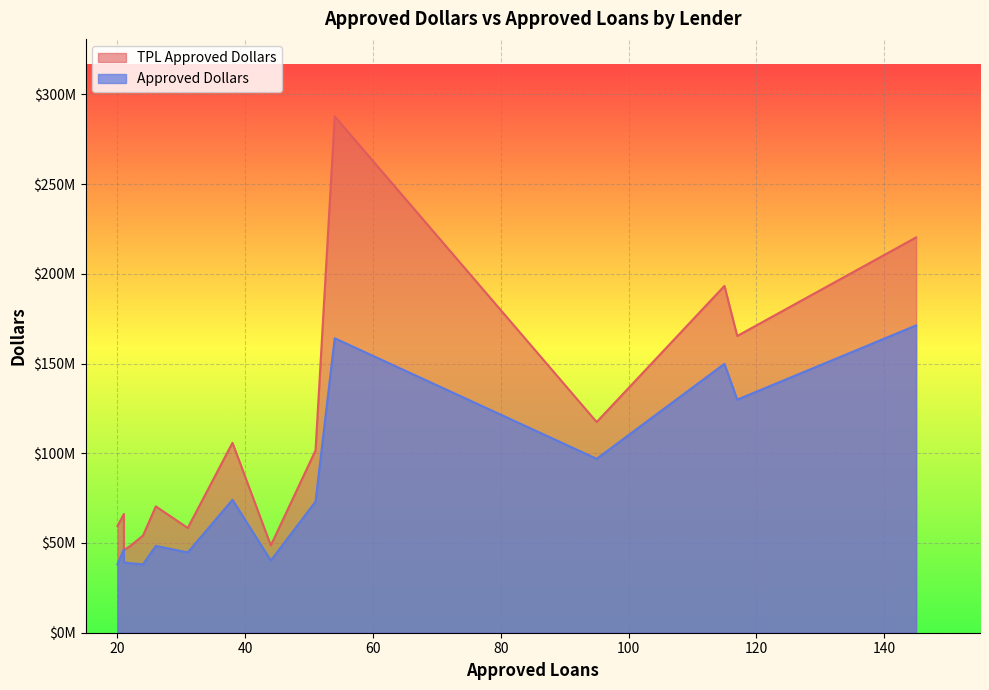

Which series has the largest range (max minus min)?

TPL Approved Dollars